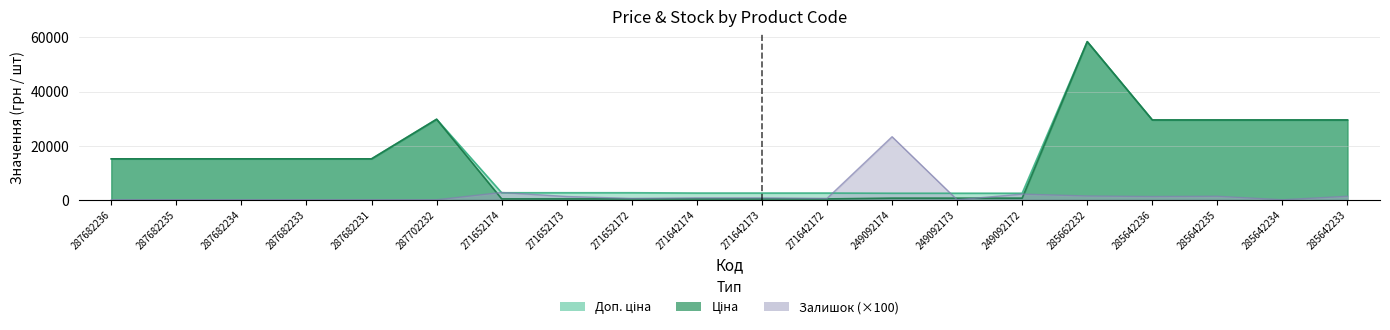

True or false: Доп. ціна has a value of 3585.7 at 271642174.

False